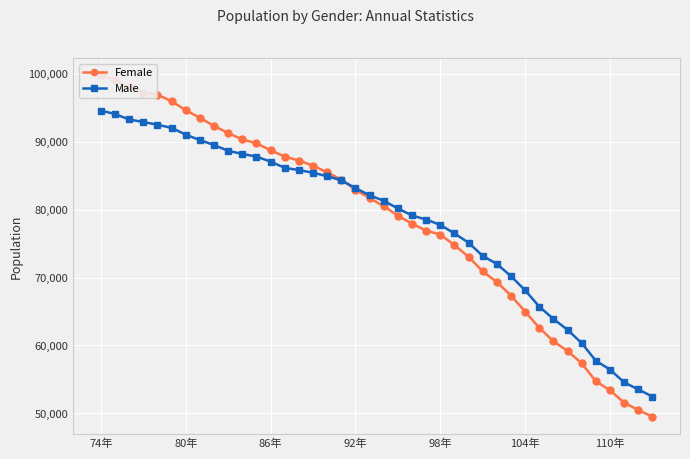

Rank the series by their average value, from lowest to highest.

Male, Female